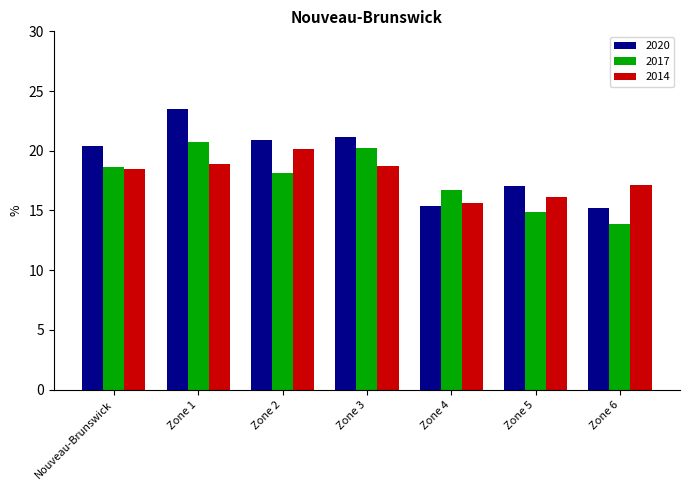

What is the minimum value for 2020?

15.2